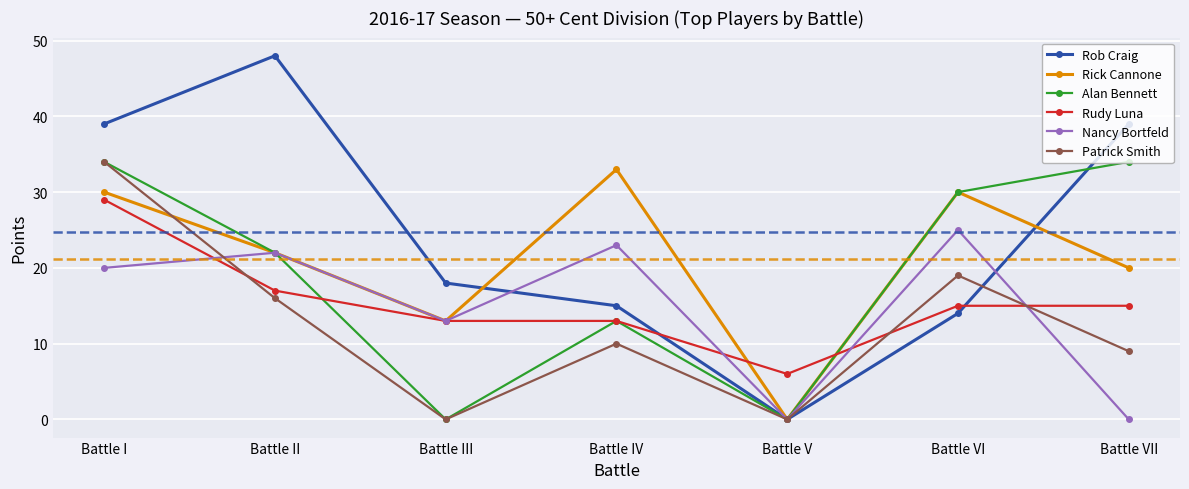

What is the difference between the maximum and minimum values in the Rick Cannone series?

33